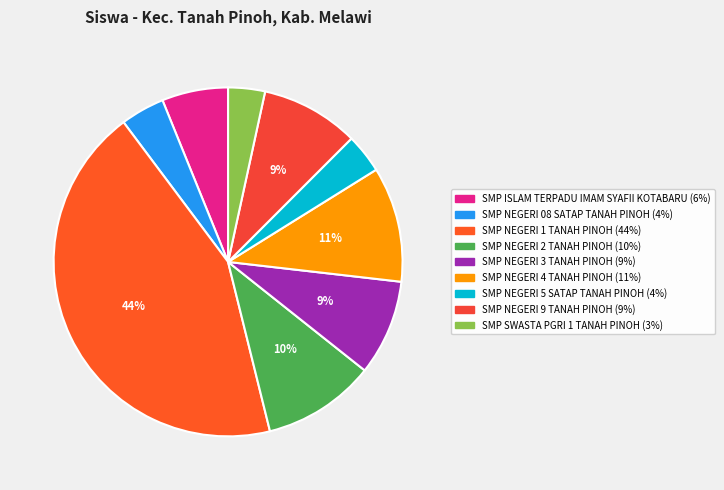

How many segments does this pie chart have?

9